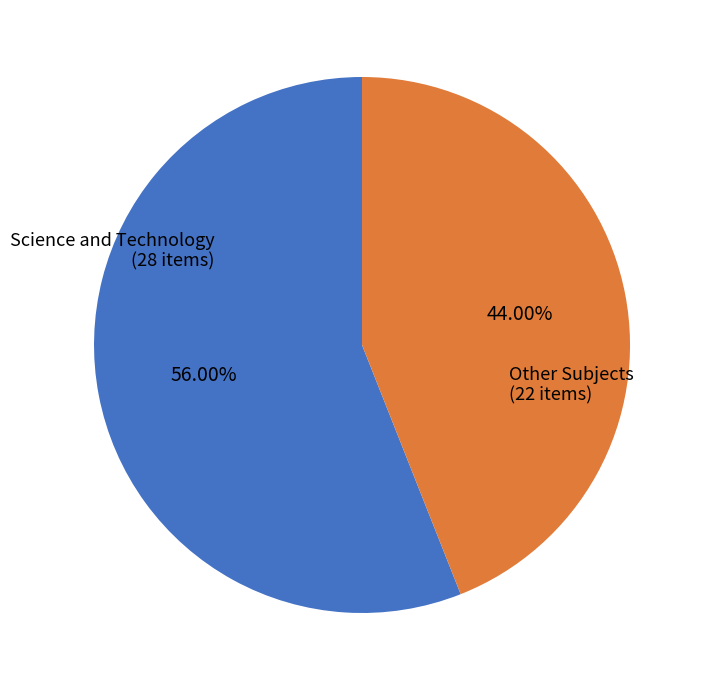

Does any single category account for the majority?

Yes